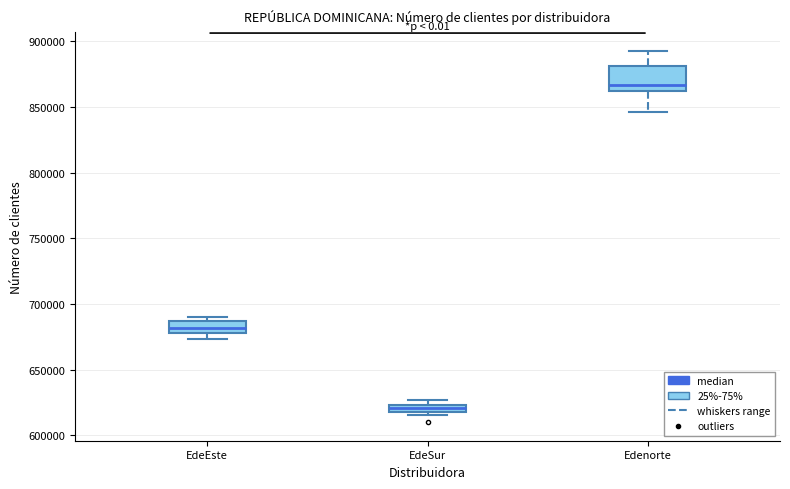

Where does the upper whisker of the box for Edenorte end on the y-axis? The values are not printed on the chart, so give them approximately, as read against the axis.

895000